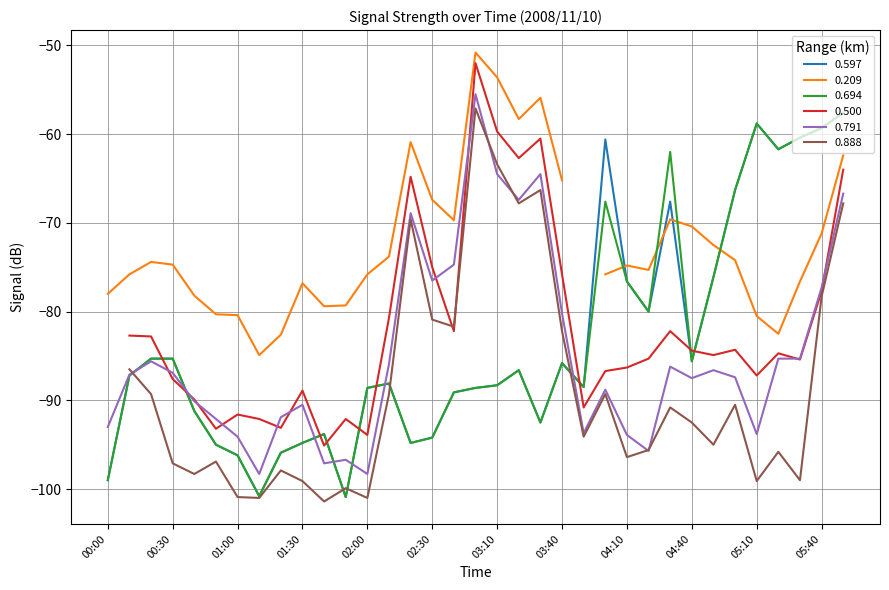

In 0.694, how many points are higher than both neighbors (excluding endpoints)?

7